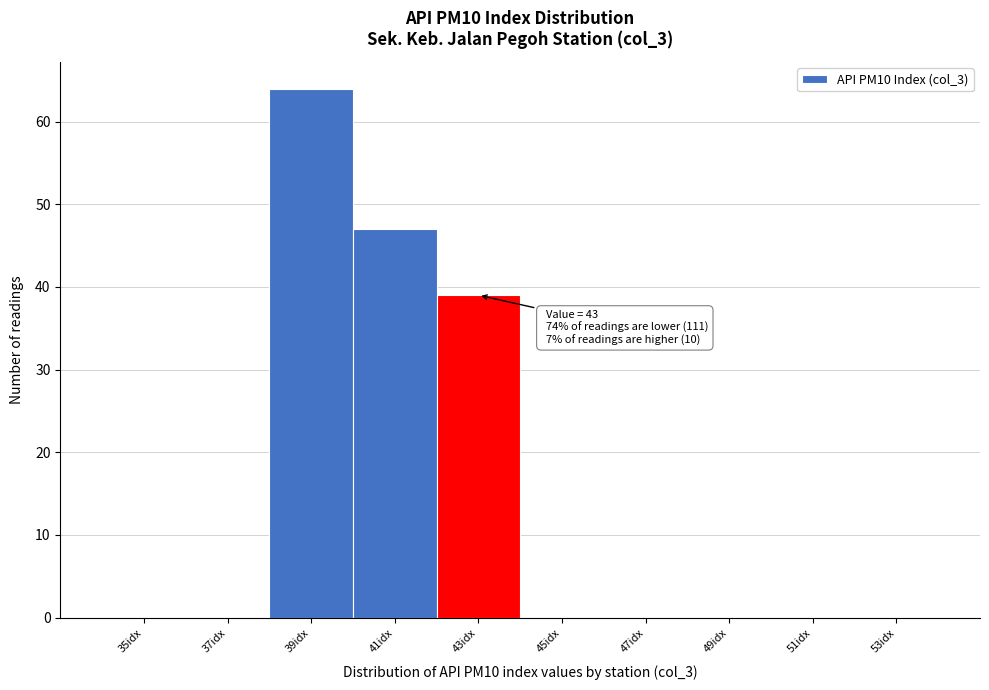

Reading left to right, transcribe all the data shown in this chart.

35idx=0	37idx=0	39idx=64	41idx=47	43idx=39	45idx=0	47idx=0	49idx=0	51idx=0	53idx=0